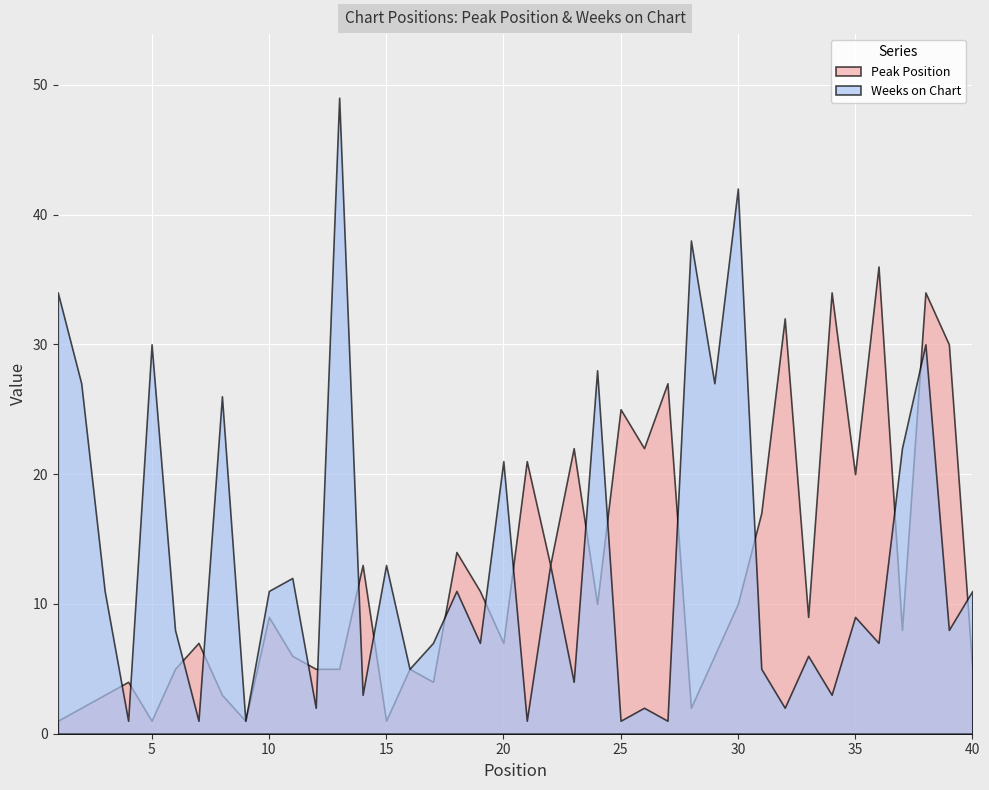

At which category does Peak Position reach its first local valley?

5